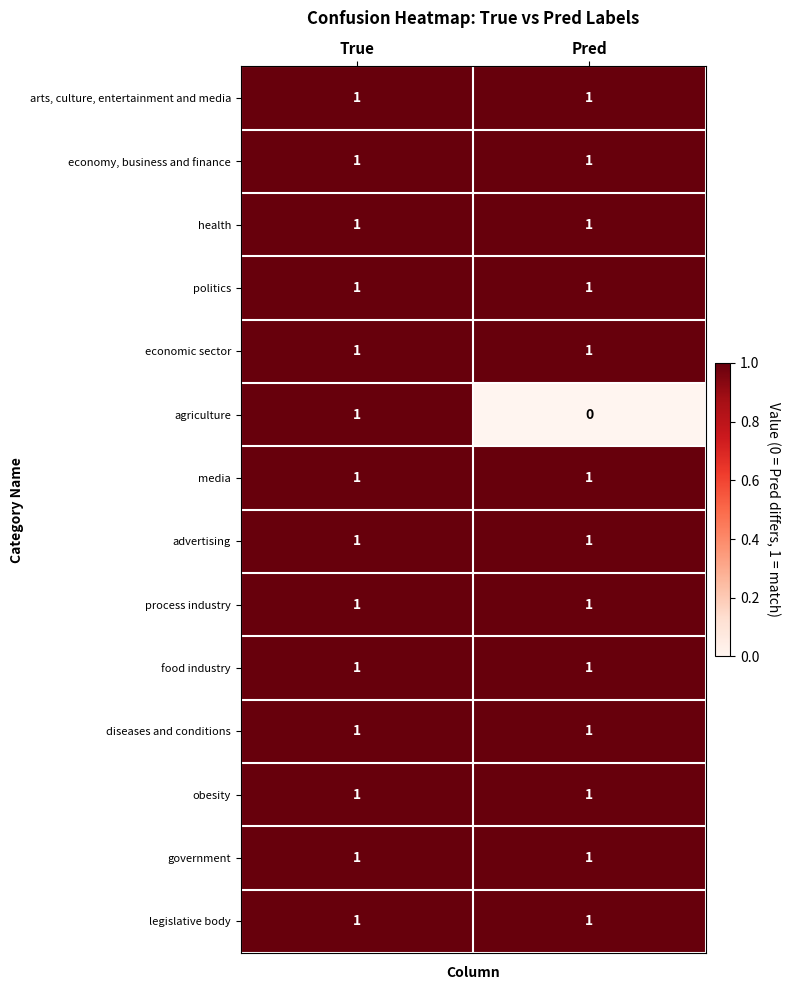

The economic sector series shows 2 at Pred. True or false?

False